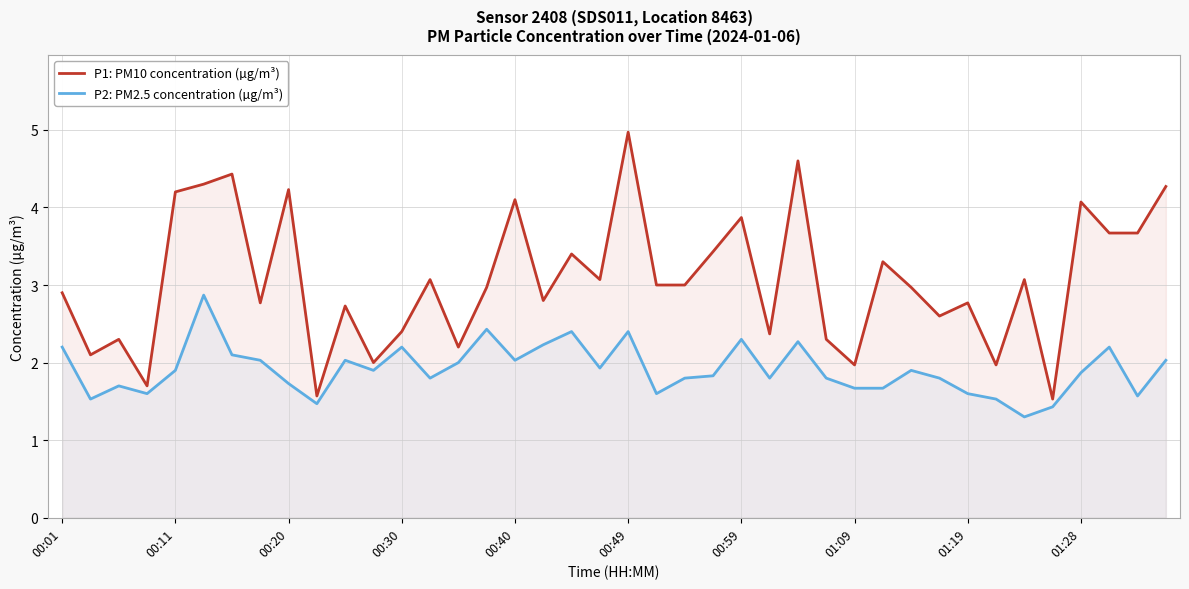

What is the difference between the second highest and second lowest values in the P2: PM2.5 concentration (µg/m³) series?

1.0